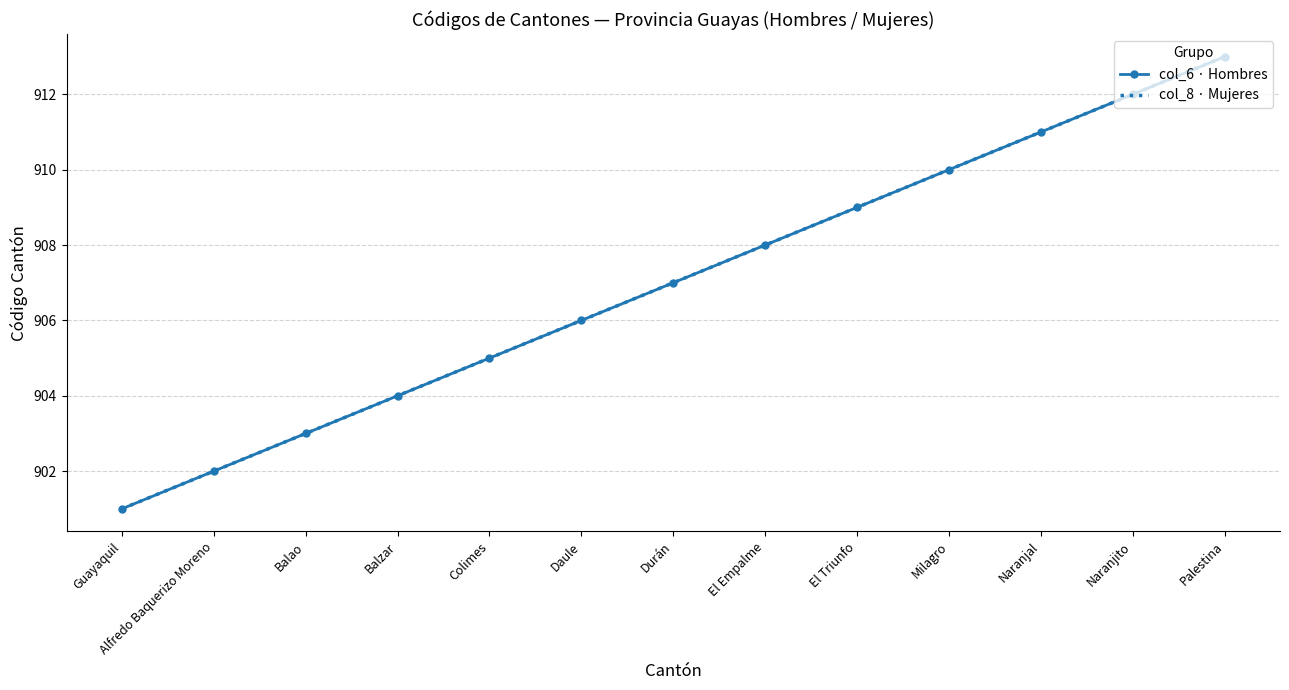

True or false: col_8 · Mujeres has more than 2 points higher than both neighbors.

False